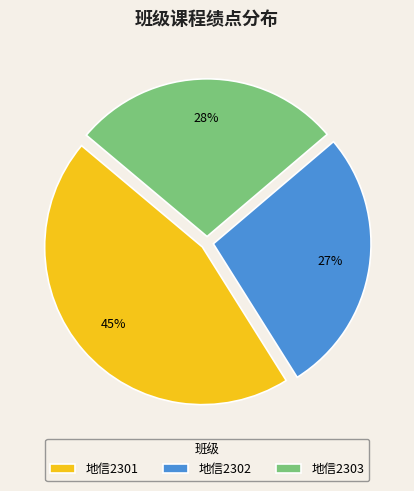

To the nearest percent, what is the combined percentage of 地信2303 and 地信2301?

73%